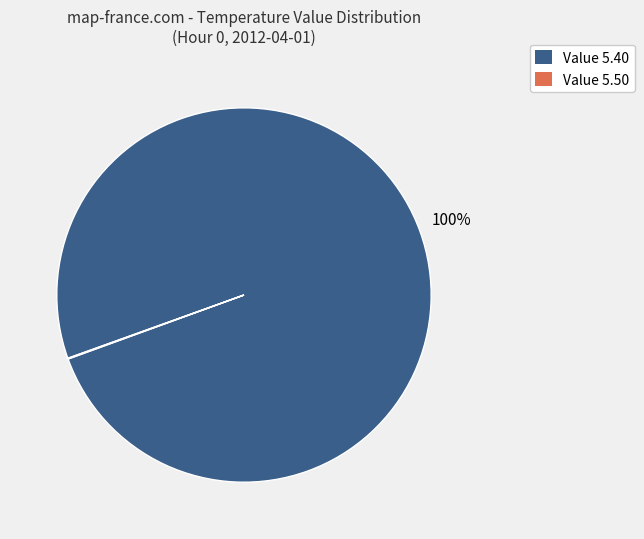

Does any single category account for the majority?

Yes